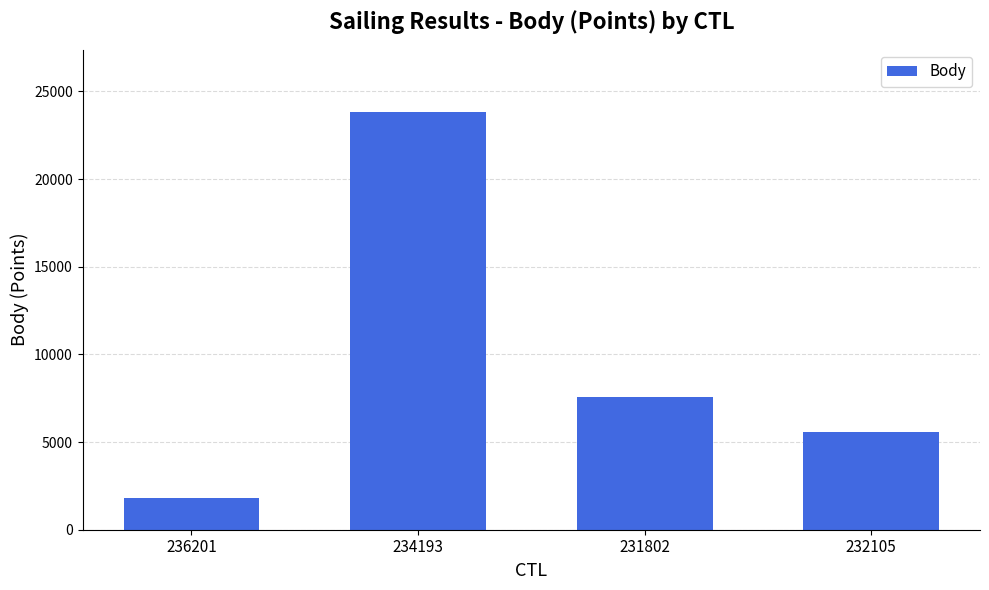

List the labels in order of value, smallest first.

236201, 232105, 231802, 234193